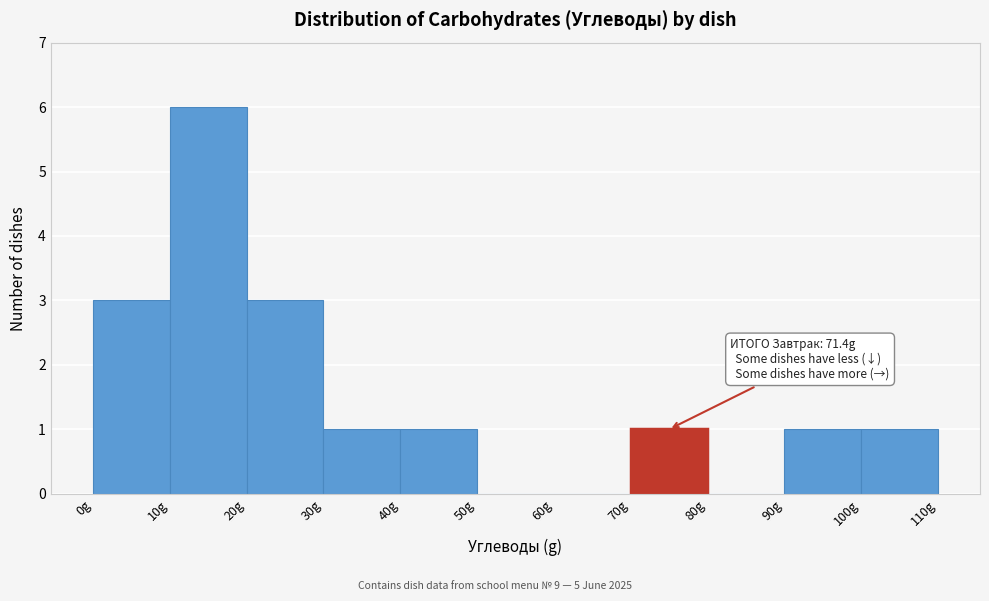

Over which range of the x-axis is the bar tallest?

10 to 20